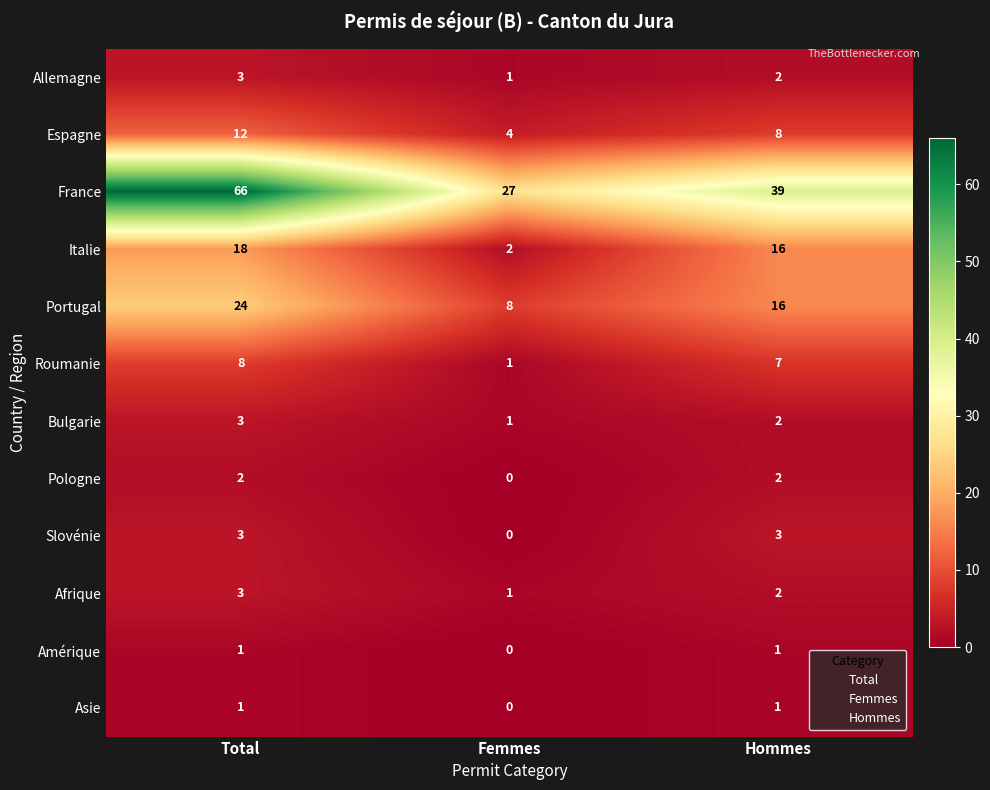

How many data points does each series have?

3